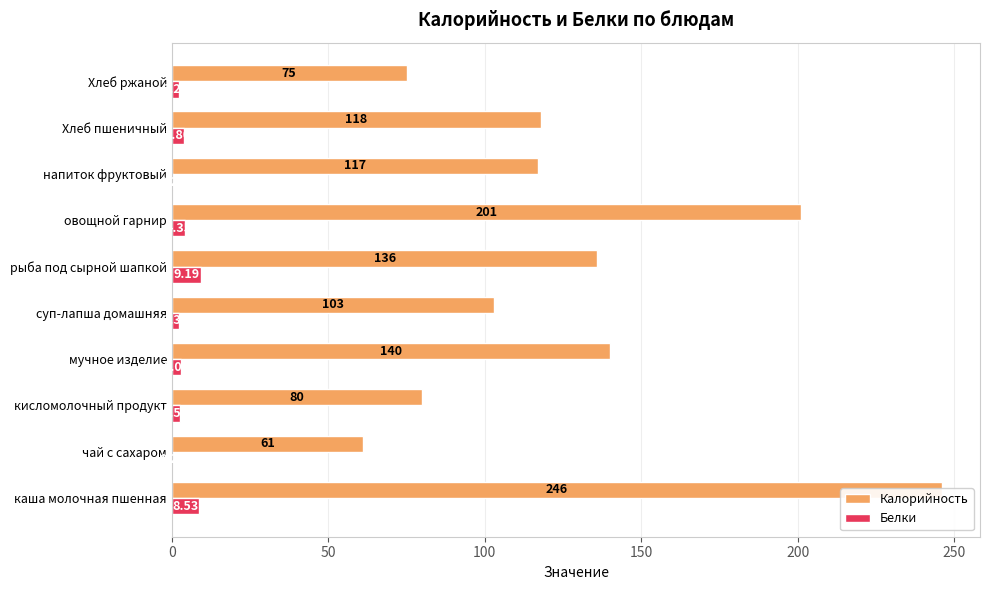

Rank the series at мучное изделие from highest to lowest value.

Калорийность, Белки